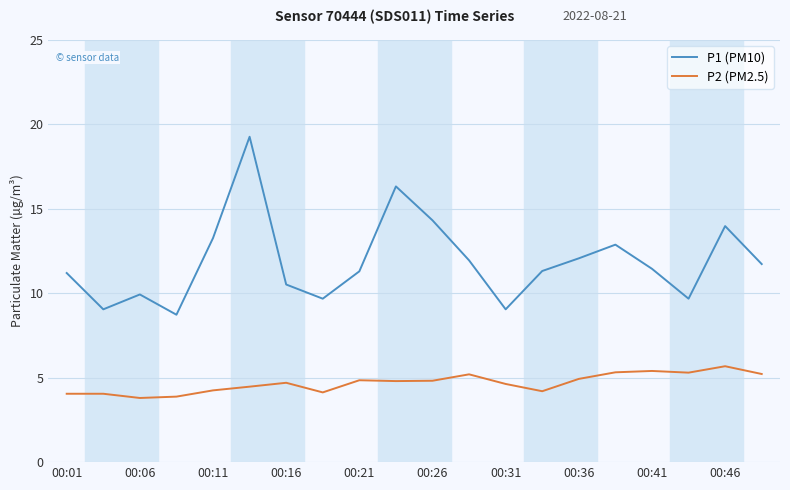

Rank the series by their average value, from highest to lowest.

P1 (PM10), P2 (PM2.5)